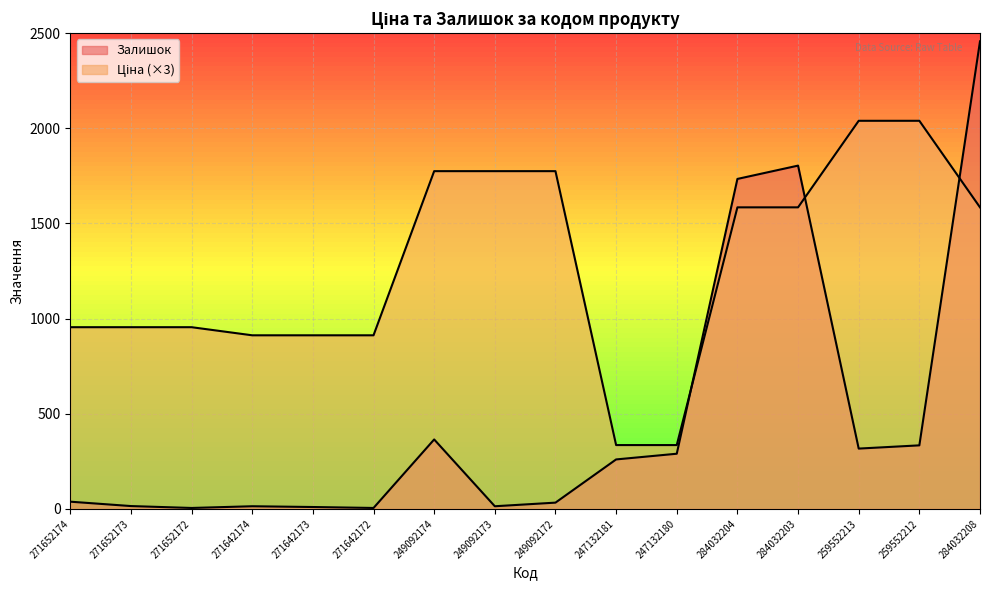

What is the label of the 2nd point from the left?

271652173